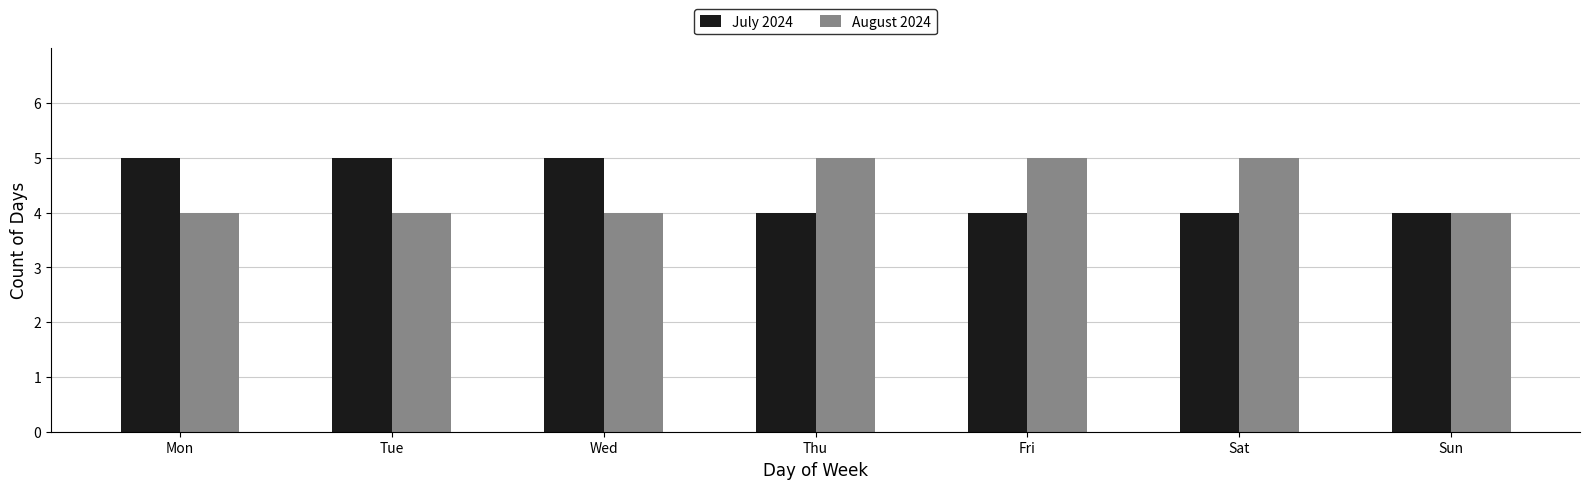

Reading left to right, extract all data points from this chart.

July 2024: 5	5	5	4	4	4	4
August 2024: 4	4	4	5	5	5	4